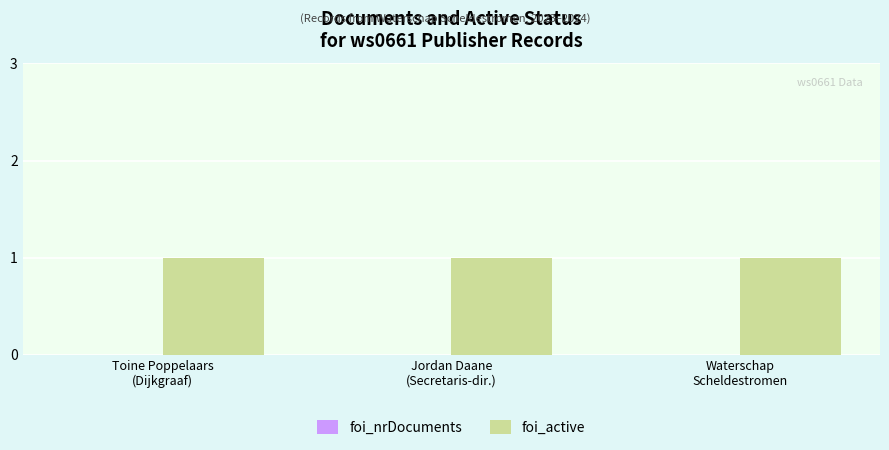

What position from the left is Waterschap
Scheldestromen?

3